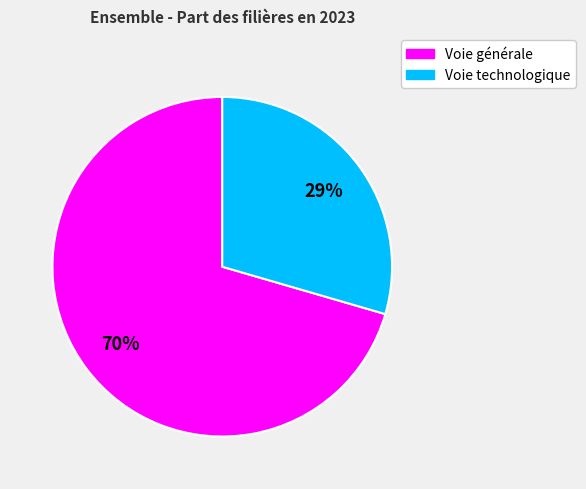

What percentage is the Voie technologique slice, to the nearest percent?

30%